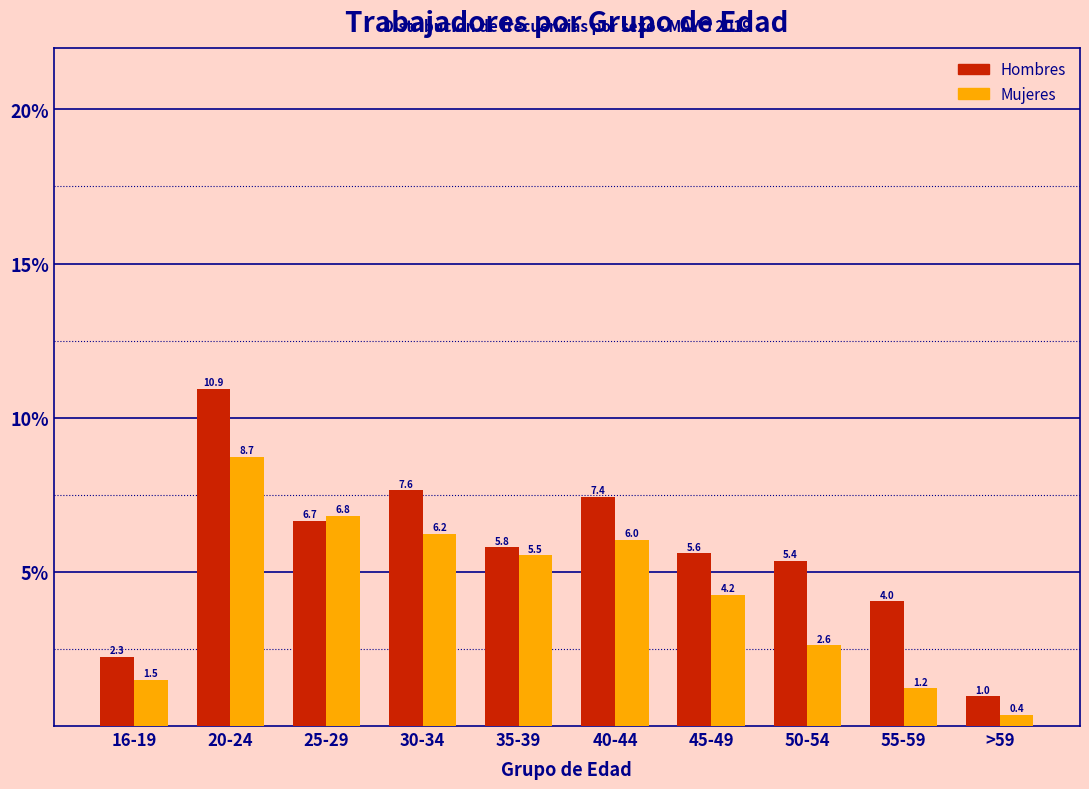

Reading right to left, extract all data points from this chart.

Hombres: 1.0	4.0	5.4	5.6	7.4	5.8	7.6	6.7	10.9	2.3
Mujeres: 0.4	1.2	2.6	4.2	6.0	5.5	6.2	6.8	8.7	1.5